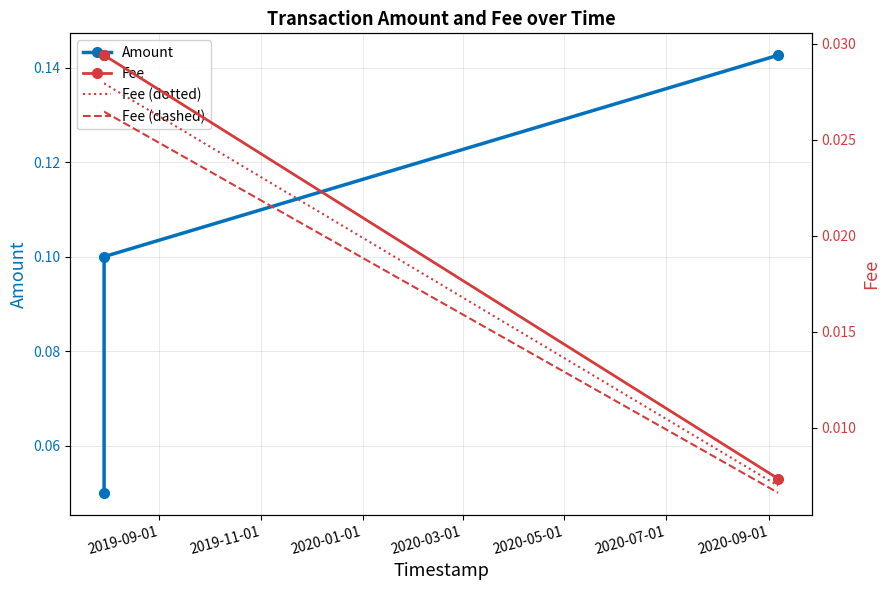

How many Fee (dotted) values are between 0 and 1?

3